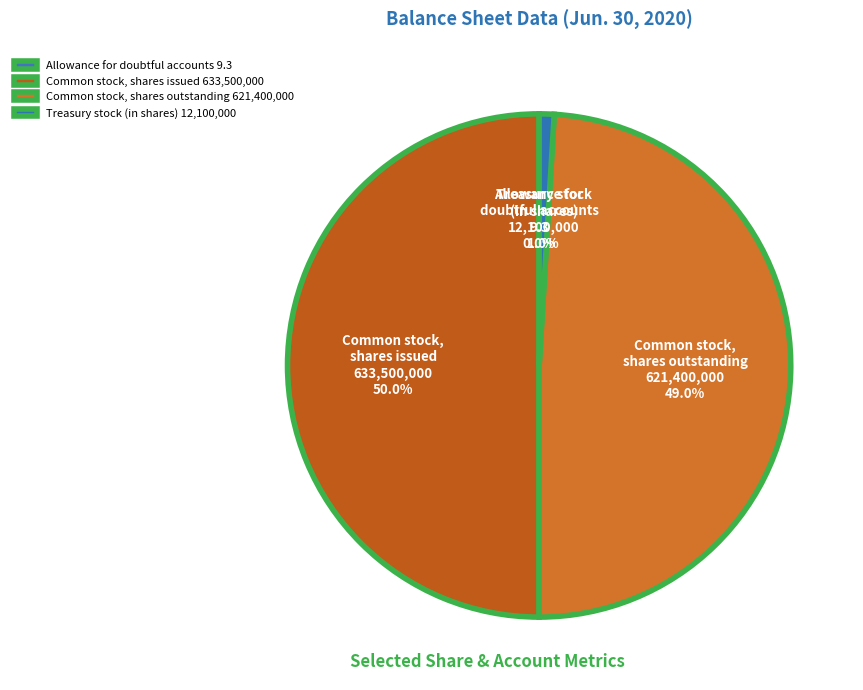

How much of the chart is everything except Common stock, shares outstanding 621,400,000?

51.0%